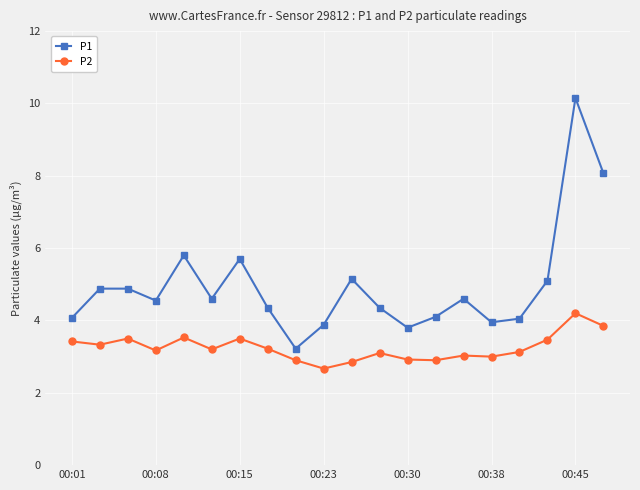

What is the difference between the maximum and minimum values in the P2 series?

1.5